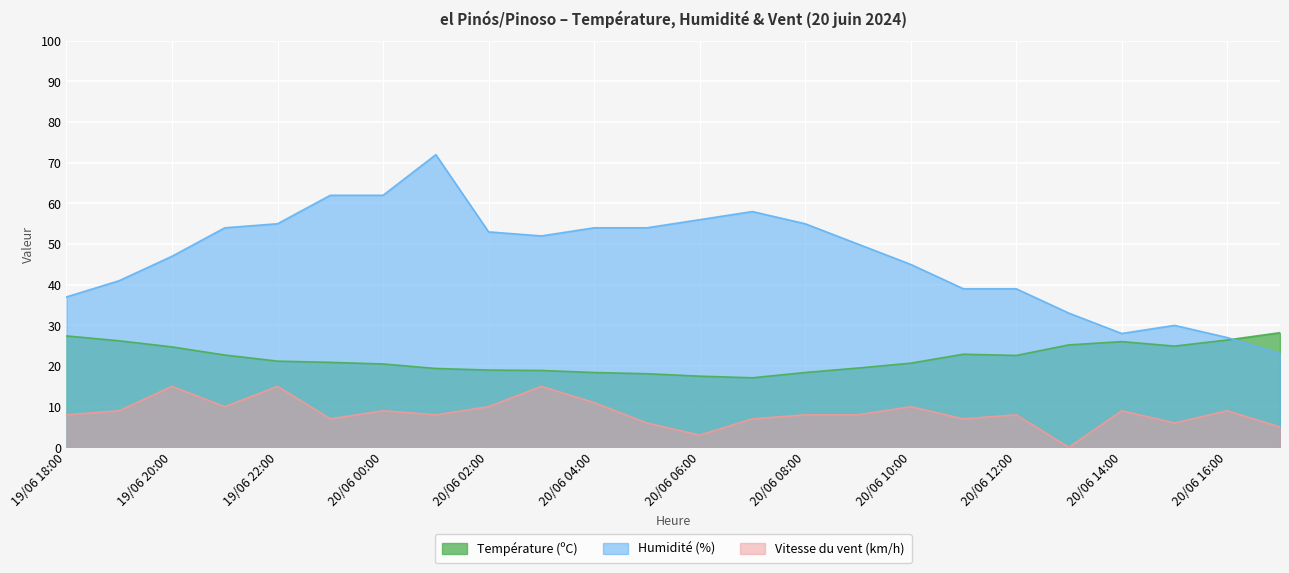

The Humidité (%) series shows 116.2 at 20/06 01:00. True or false?

False